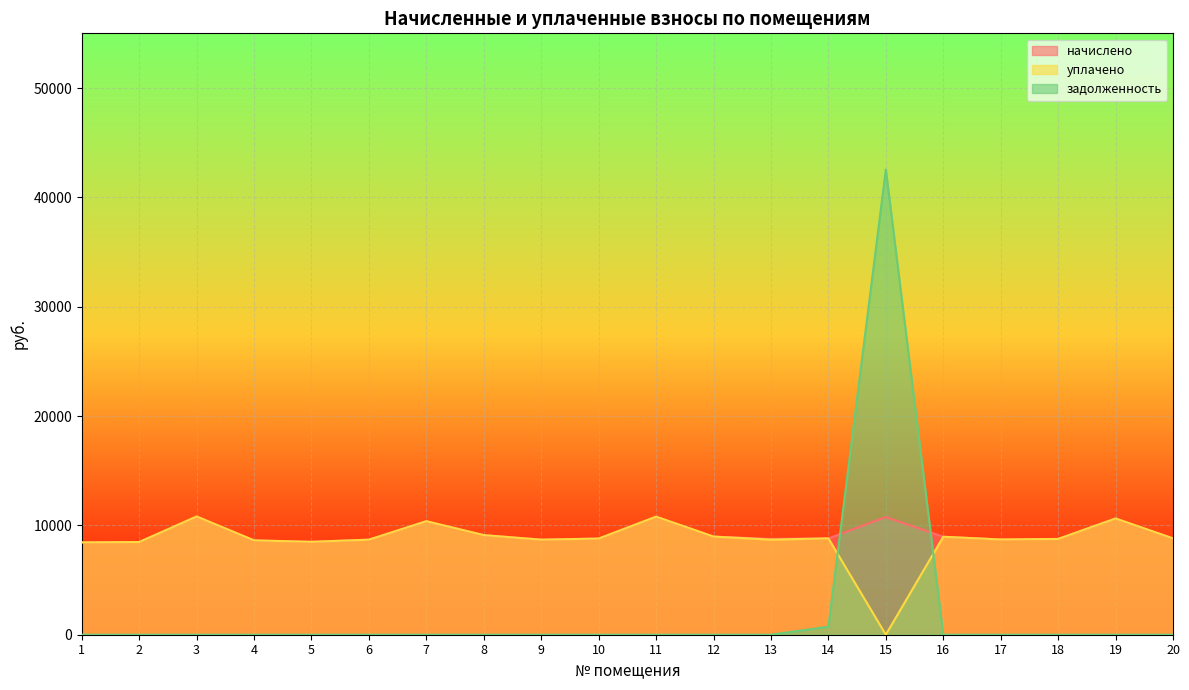

What is the sum of all начислено values?

184511.6